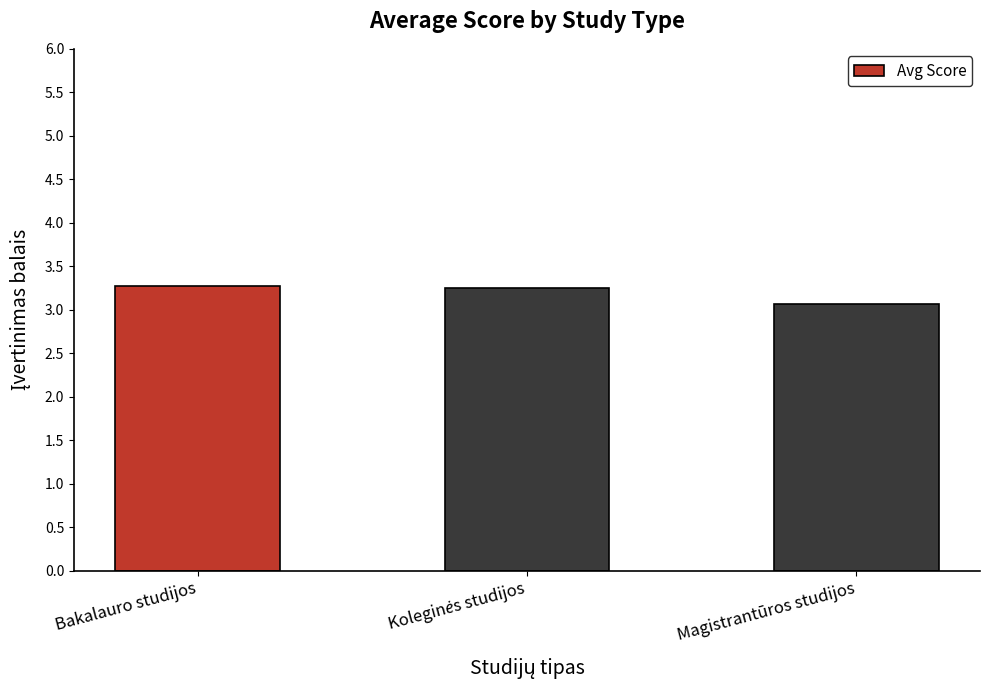

What is the label of the 1st bar from the right?

Magistrantūros studijos